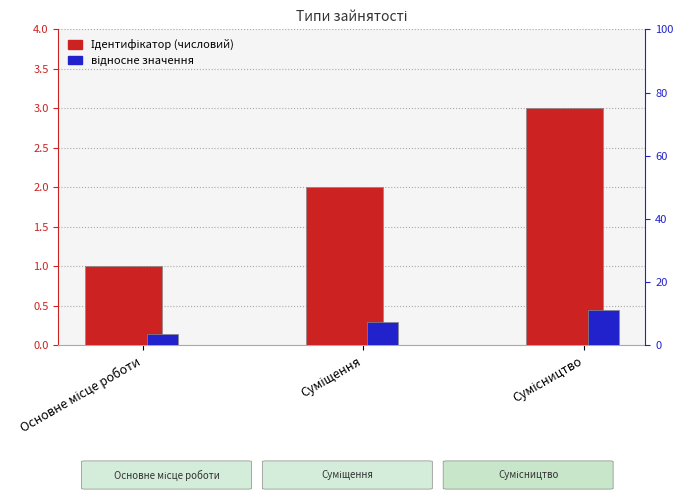

List the labels in order of Ідентифікатор value, smallest first.

Основне місце роботи, Суміщення, Сумісництво